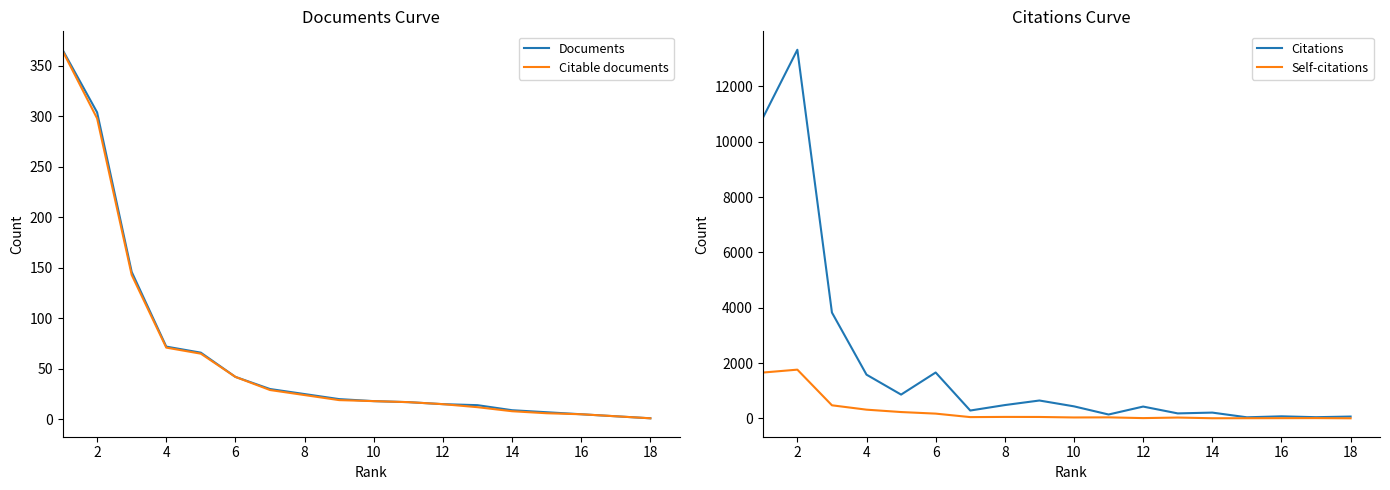

True or false: Citable documents has a value of 2 at 14.

False